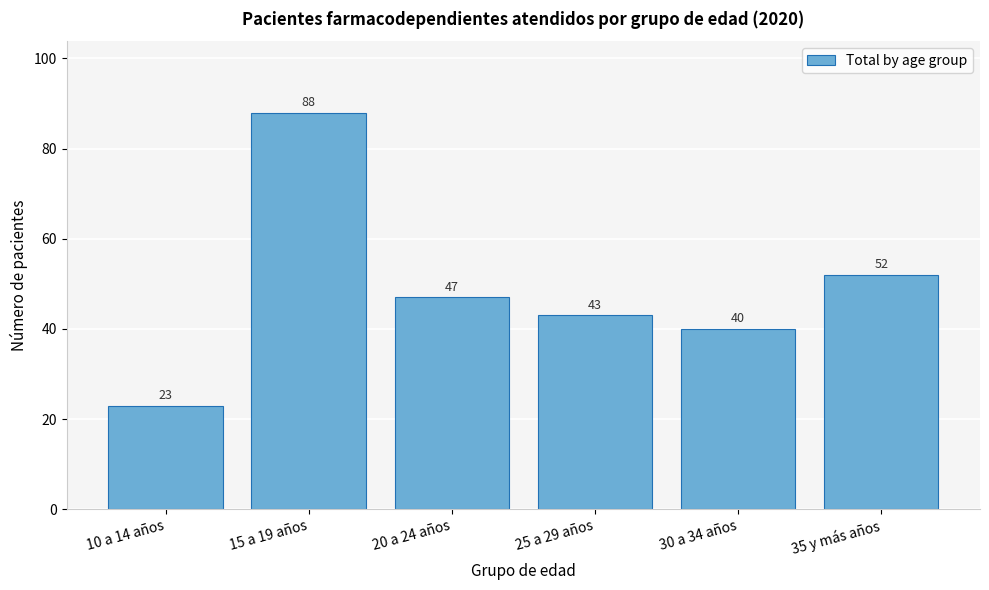

Reading left to right, extract all data points from this chart.

10 a 14 años=23	15 a 19 años=88	20 a 24 años=47	25 a 29 años=43	30 a 34 años=40	35 y más años=52